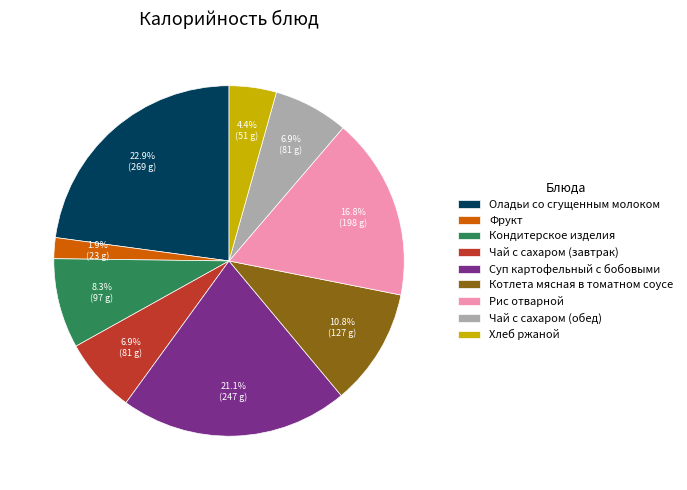

To the nearest percent, what portion does Котлета мясная в томатном соусе represent?

11%